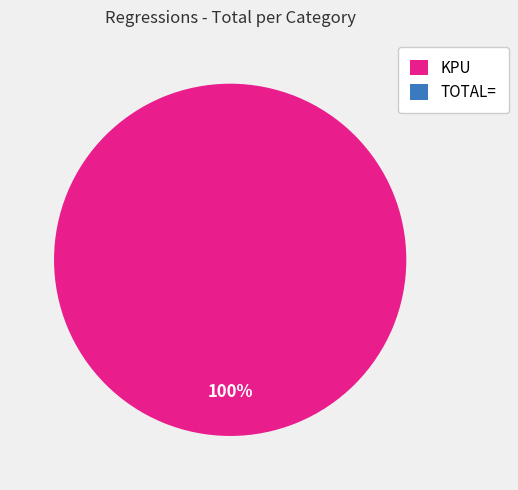

The KPU slice represents 100% of the pie. True or false?

True